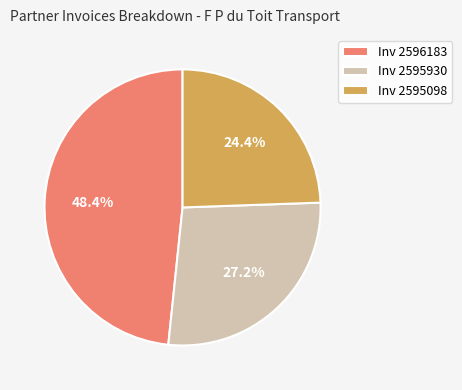

Which has a higher value, Inv 2596183 or Inv 2595930?

Inv 2596183